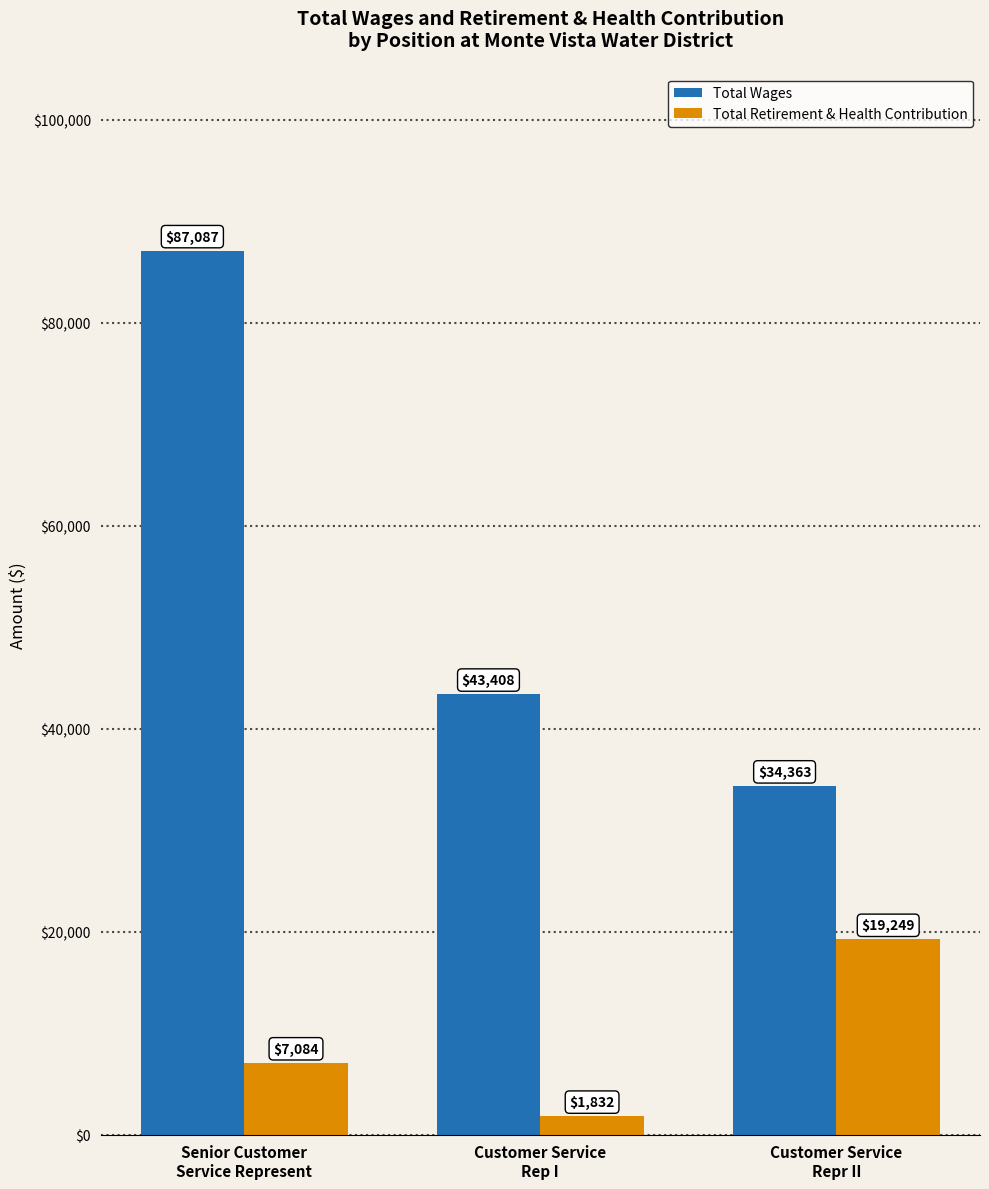

Rank the categories by Total Retirement & Health Contribution value from highest to lowest.

Customer Service
Repr II, Senior Customer
Service Represent, Customer Service
Rep I